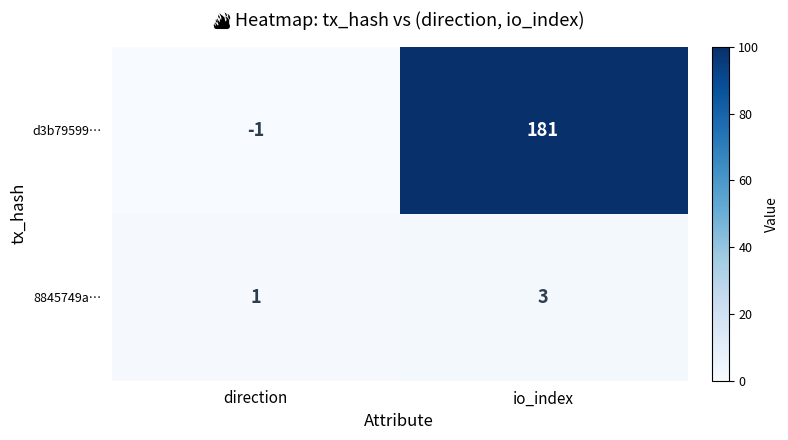

How many positive values does the d3b79599… series have?

1